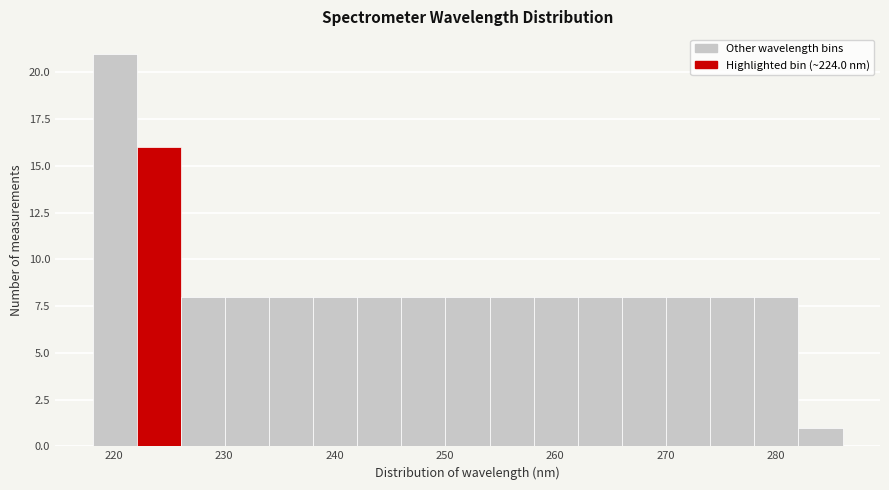

Reading left to right, transcribe this chart: for each bar, give the range it covers on the x-axis and its height. Neither the bar edges nor the heights are printed on the chart, so give them approximately, as read against the axes.

218 to 222: 21
222 to 226: 16
226 to 230: 8
230 to 234: 8
234 to 238: 8
238 to 242: 8
242 to 246: 8
246 to 250: 8
250 to 254: 8
254 to 258: 8
258 to 262: 8
262 to 266: 8
266 to 270: 8
270 to 274: 8
274 to 278: 8
278 to 282: 8
282 to 286: 1